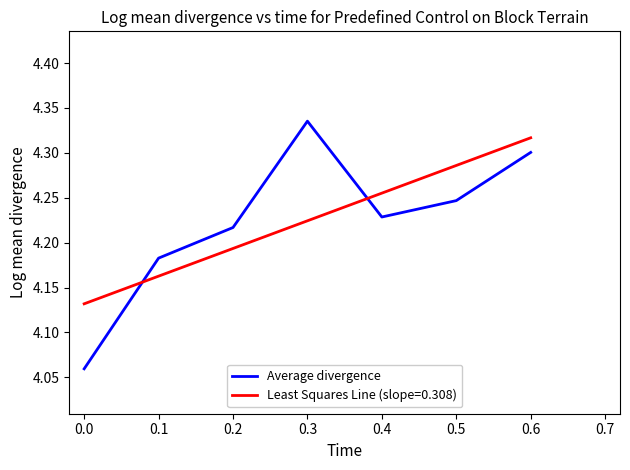

The Least Squares Line (slope=0.308) series shows 7.6 at 0.3. True or false?

False